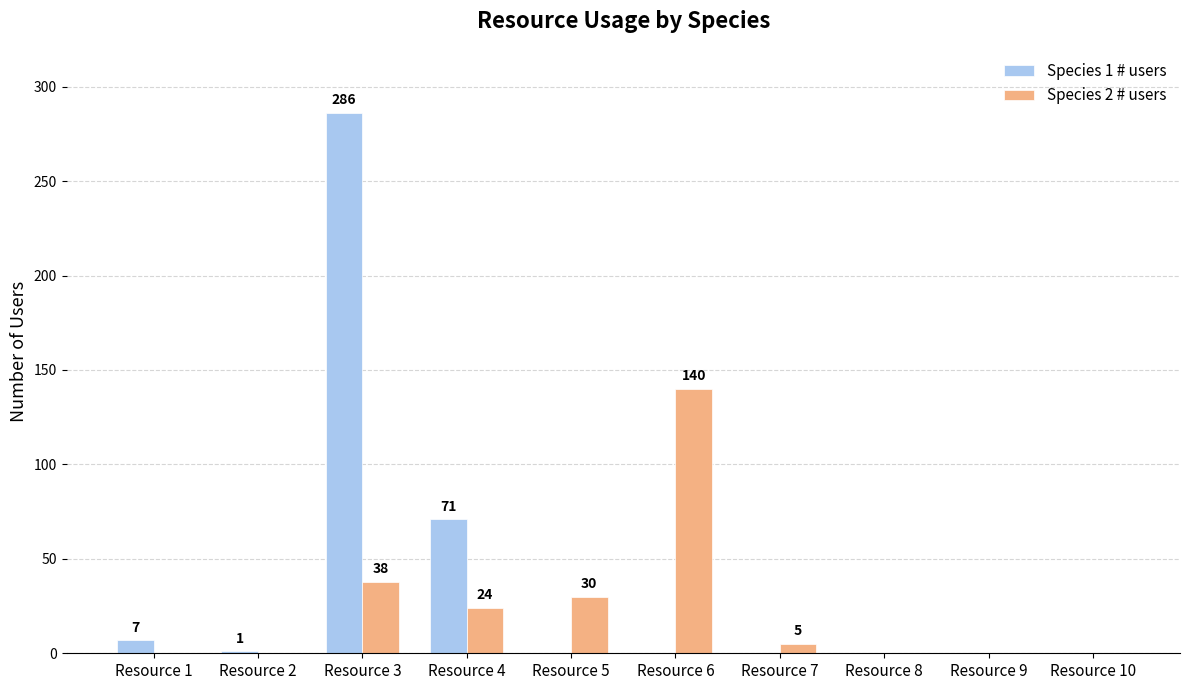

Does the chart contain stacked bars?

No